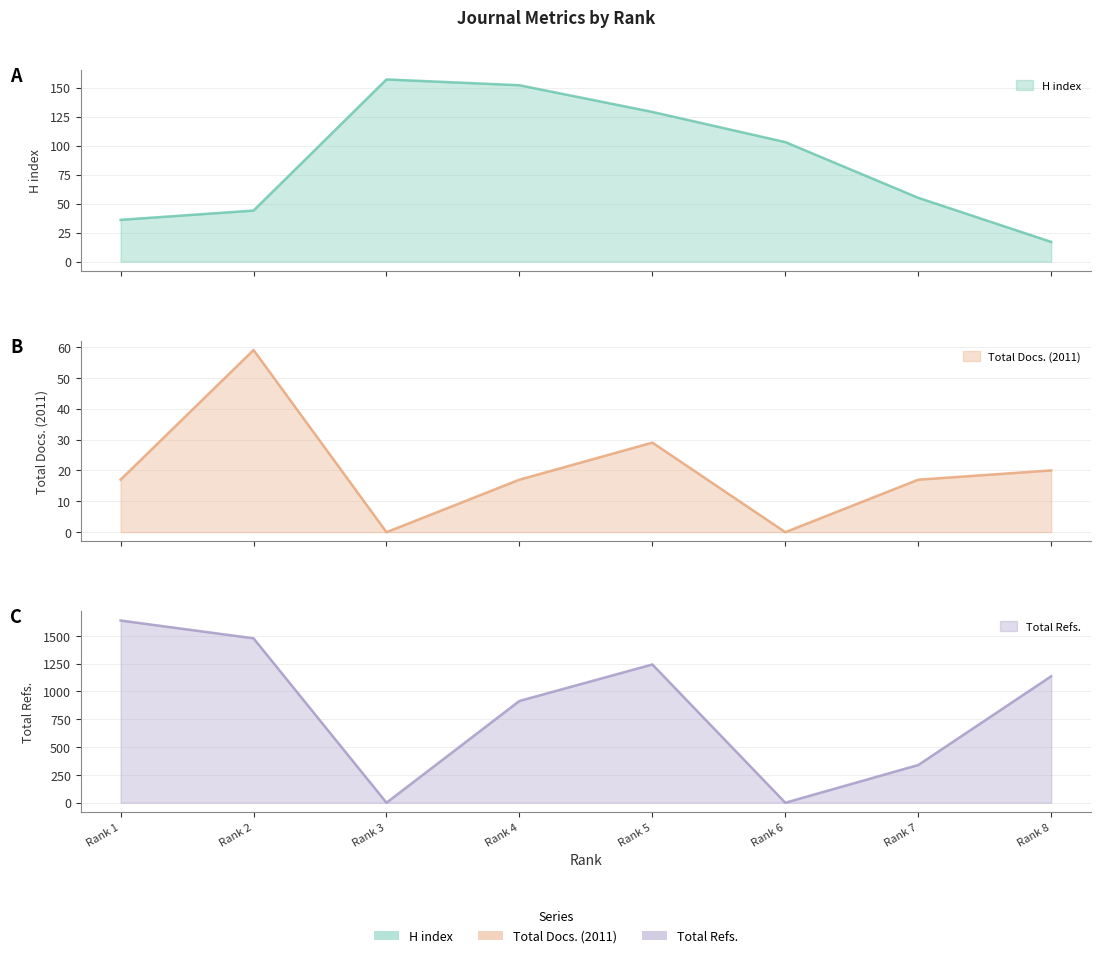

Is it true that H index equals 152 at Rank 4?

True